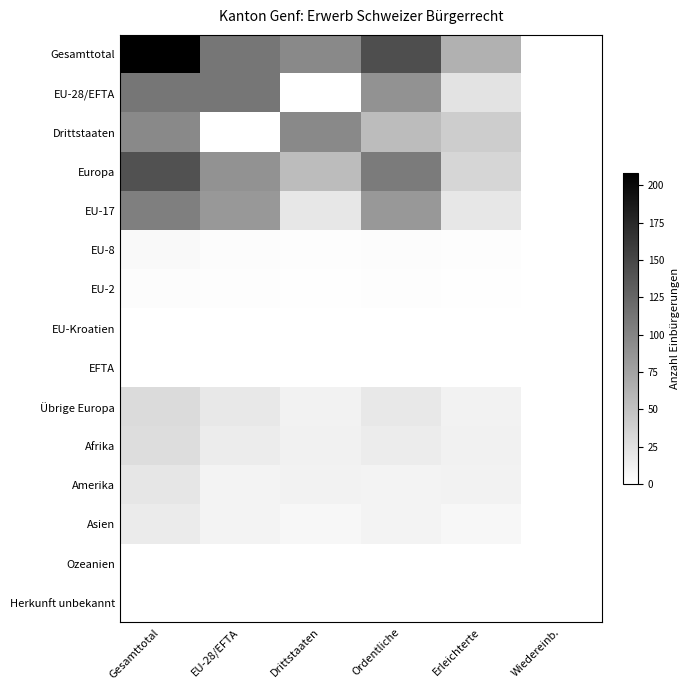

Reading left to right, transcribe all the data shown in this chart.

Gesamttotal: Gesamttotal=208	EU-28/EFTA=112	Drittstaaten=96	Ordentliche=144	Erleichterte=64	Wiedereinb.=0
EU-28/EFTA: Gesamttotal=112	EU-28/EFTA=112	Drittstaaten=0	Ordentliche=89	Erleichterte=23	Wiedereinb.=0
Drittstaaten: Gesamttotal=96	EU-28/EFTA=0	Drittstaaten=96	Ordentliche=55	Erleichterte=41	Wiedereinb.=0
Europa: Gesamttotal=142	EU-28/EFTA=89	Drittstaaten=55	Ordentliche=108	Erleichterte=34	Wiedereinb.=0
EU-17: Gesamttotal=104	EU-28/EFTA=84	Drittstaaten=20	Ordentliche=84	Erleichterte=20	Wiedereinb.=0
EU-8: Gesamttotal=5	EU-28/EFTA=3	Drittstaaten=2	Ordentliche=3	Erleichterte=2	Wiedereinb.=0
EU-2: Gesamttotal=3	EU-28/EFTA=2	Drittstaaten=1	Ordentliche=2	Erleichterte=1	Wiedereinb.=0
EU-Kroatien: Gesamttotal=0	EU-28/EFTA=0	Drittstaaten=0	Ordentliche=0	Erleichterte=0	Wiedereinb.=0
EFTA: Gesamttotal=0	EU-28/EFTA=0	Drittstaaten=0	Ordentliche=0	Erleichterte=0	Wiedereinb.=0
Übrige Europa: Gesamttotal=30	EU-28/EFTA=19	Drittstaaten=11	Ordentliche=19	Erleichterte=11	Wiedereinb.=0
Afrika: Gesamttotal=28	EU-28/EFTA=16	Drittstaaten=12	Ordentliche=16	Erleichterte=12	Wiedereinb.=0
Amerika: Gesamttotal=21	EU-28/EFTA=10	Drittstaaten=11	Ordentliche=10	Erleichterte=11	Wiedereinb.=0
Asien: Gesamttotal=17	EU-28/EFTA=10	Drittstaaten=7	Ordentliche=10	Erleichterte=7	Wiedereinb.=0
Ozeanien: Gesamttotal=0	EU-28/EFTA=0	Drittstaaten=0	Ordentliche=0	Erleichterte=0	Wiedereinb.=0
Herkunft unbekannt: Gesamttotal=0	EU-28/EFTA=0	Drittstaaten=0	Ordentliche=0	Erleichterte=0	Wiedereinb.=0